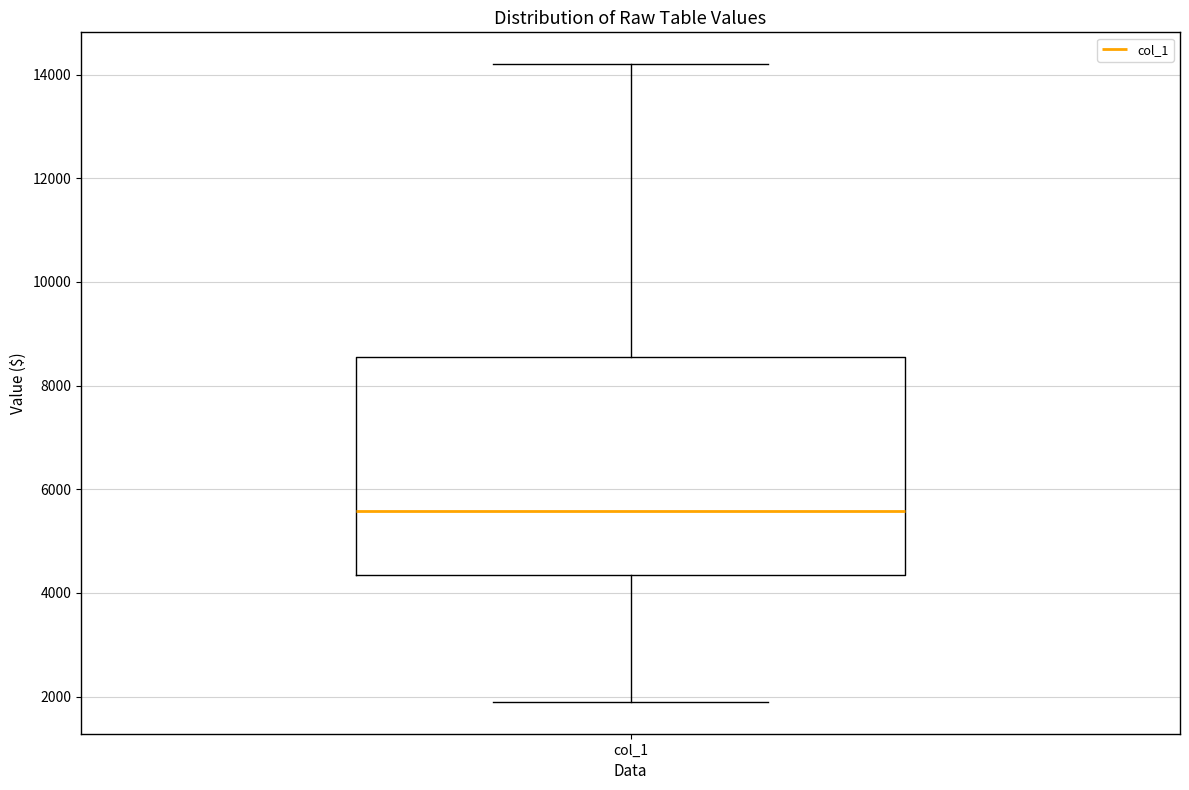

Where is the upper edge of the box for col_1 on the y-axis? The values are not printed on the chart, so give them approximately, as read against the axis.

8600